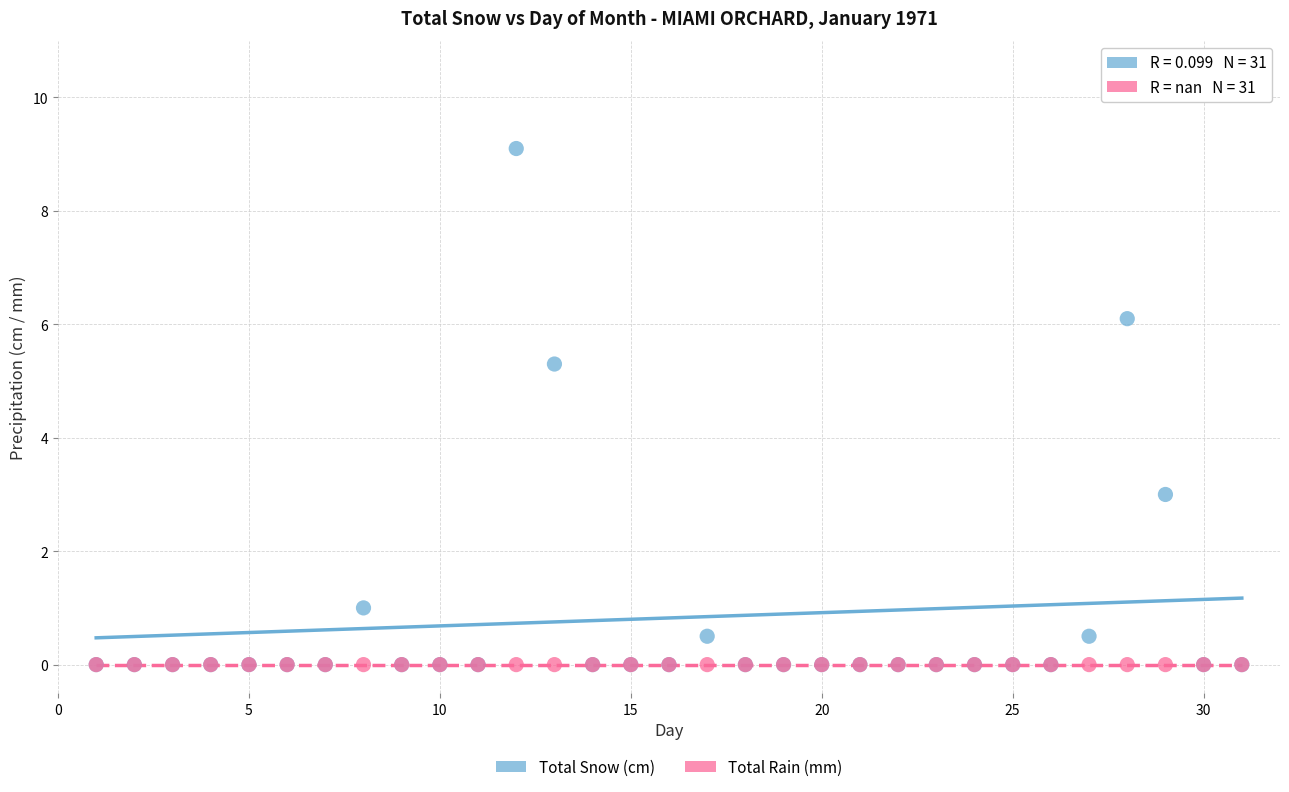

Which series contains the highest Y value?

Total Snow (cm)